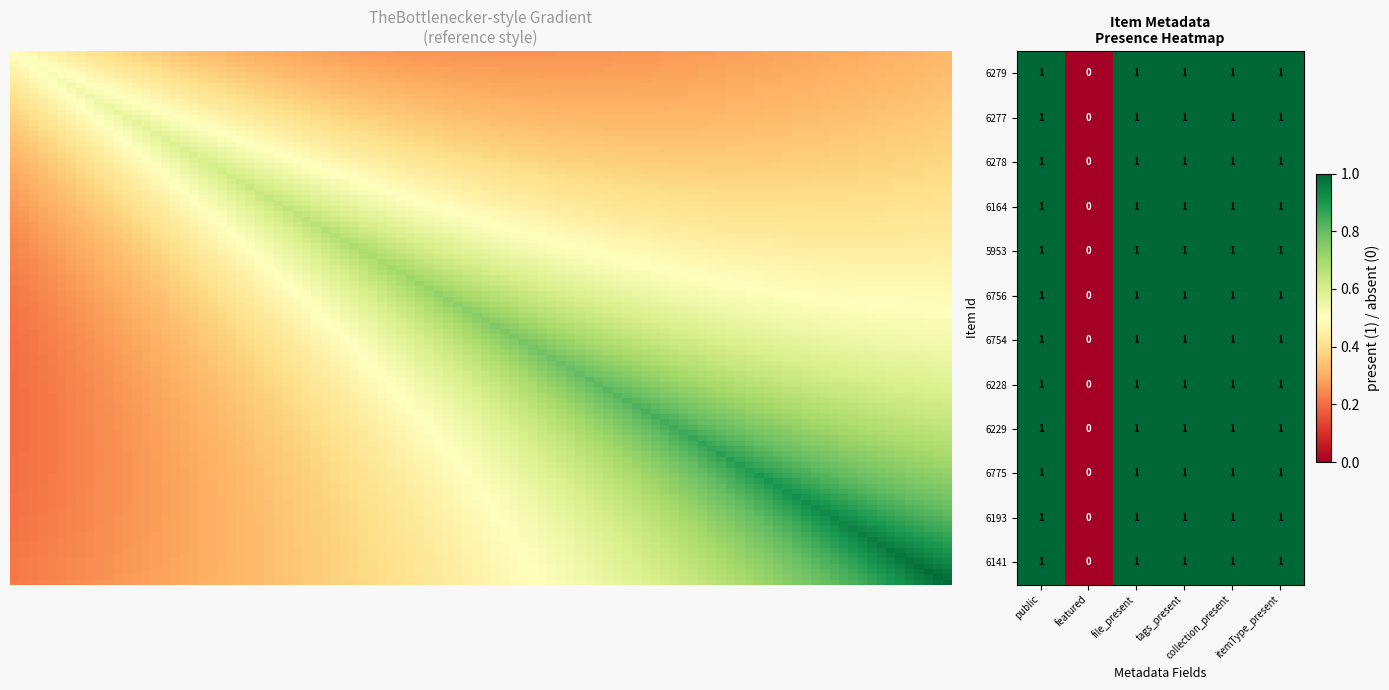

The value of 5953 at 1 is 0. True or false?

True